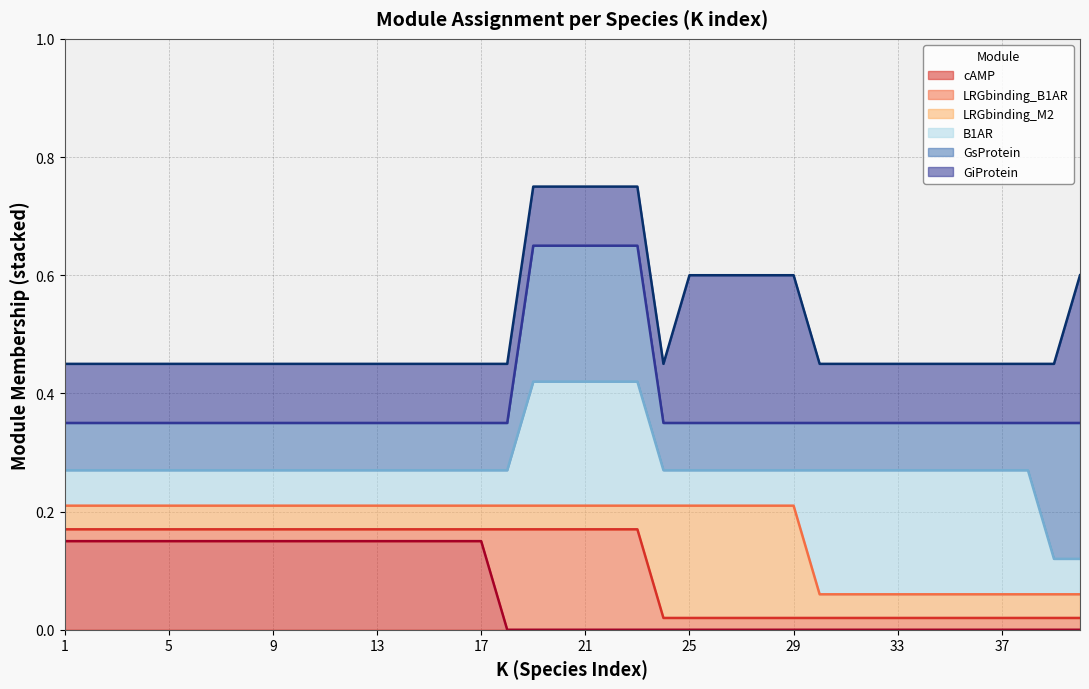

True or false: cAMP and GiProtein cross at least once.

False